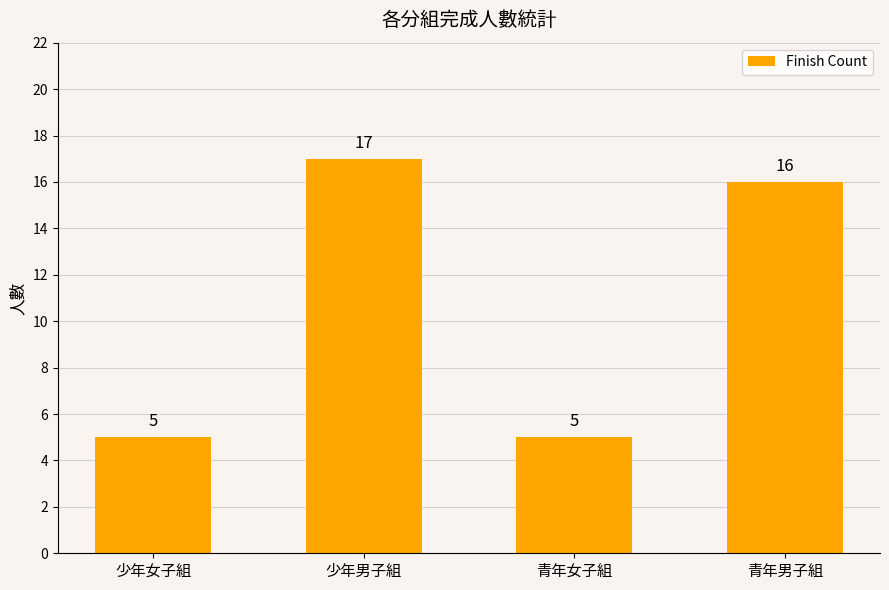

What is the label of the 4th bar from the right?

少年女子組